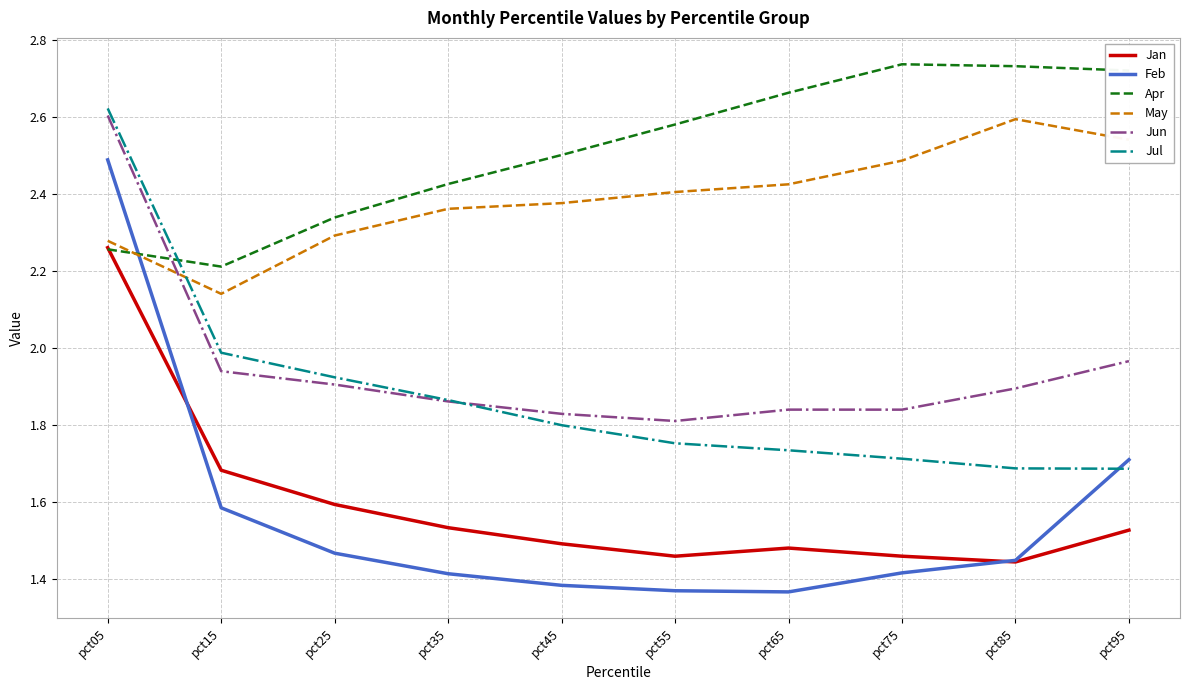

Rank the series at pct65 from highest to lowest value.

Apr, May, Jun, Jul, Jan, Feb